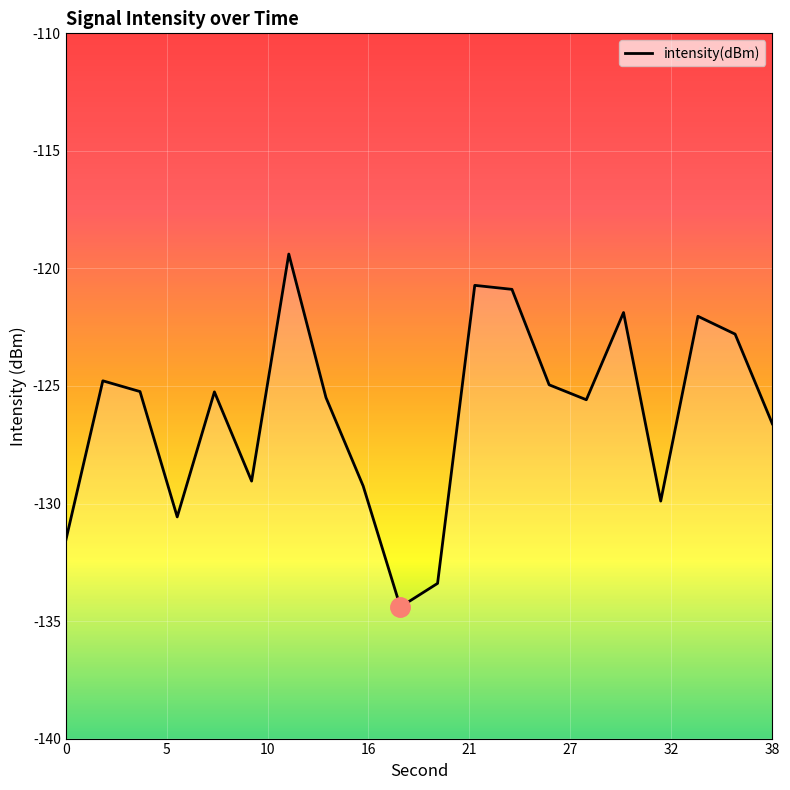

Between 22 and 20, which is larger?

22